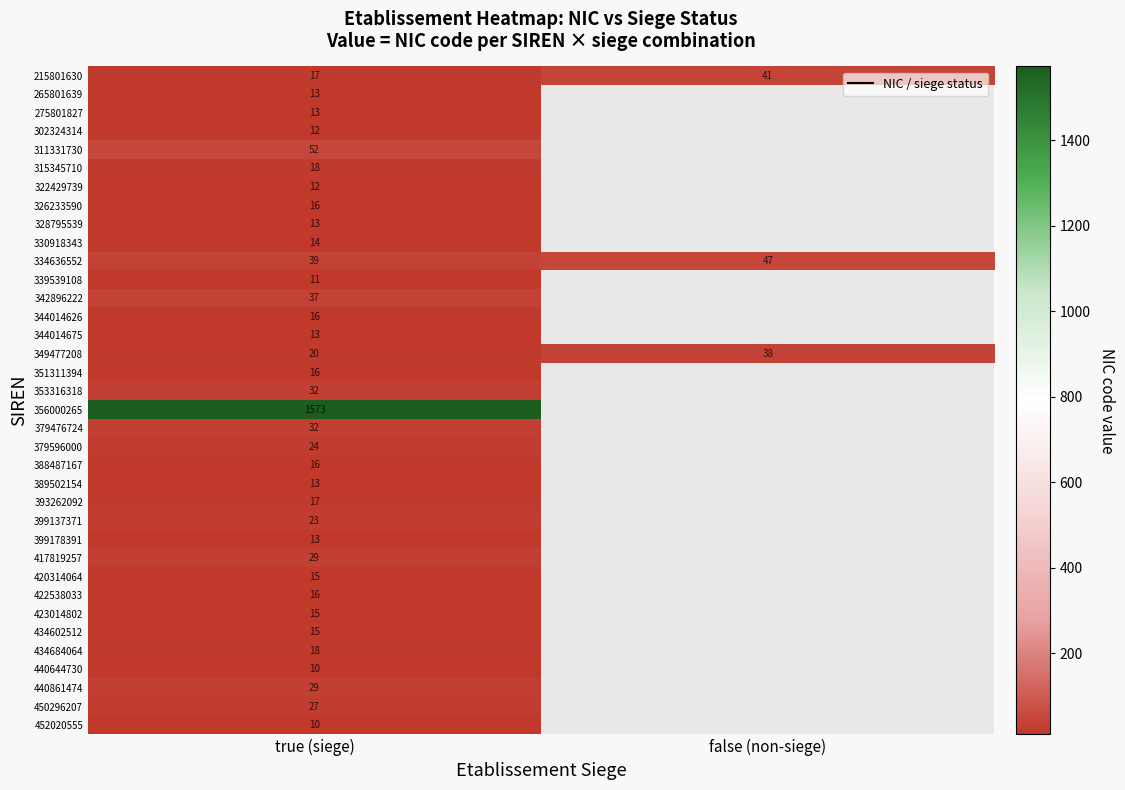

What is the sum of the 334636552 values at false (non-siege) and true (siege)?

86